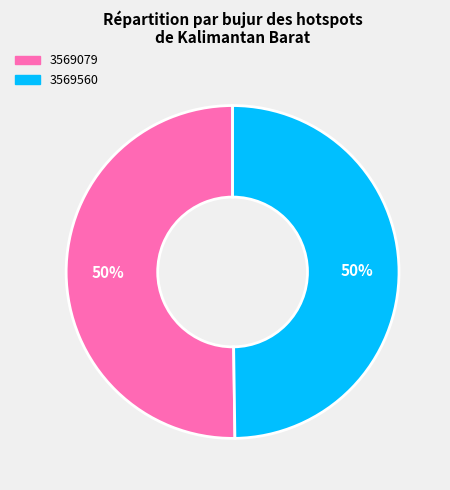

To the nearest percent, what is the average slice percentage?

50%